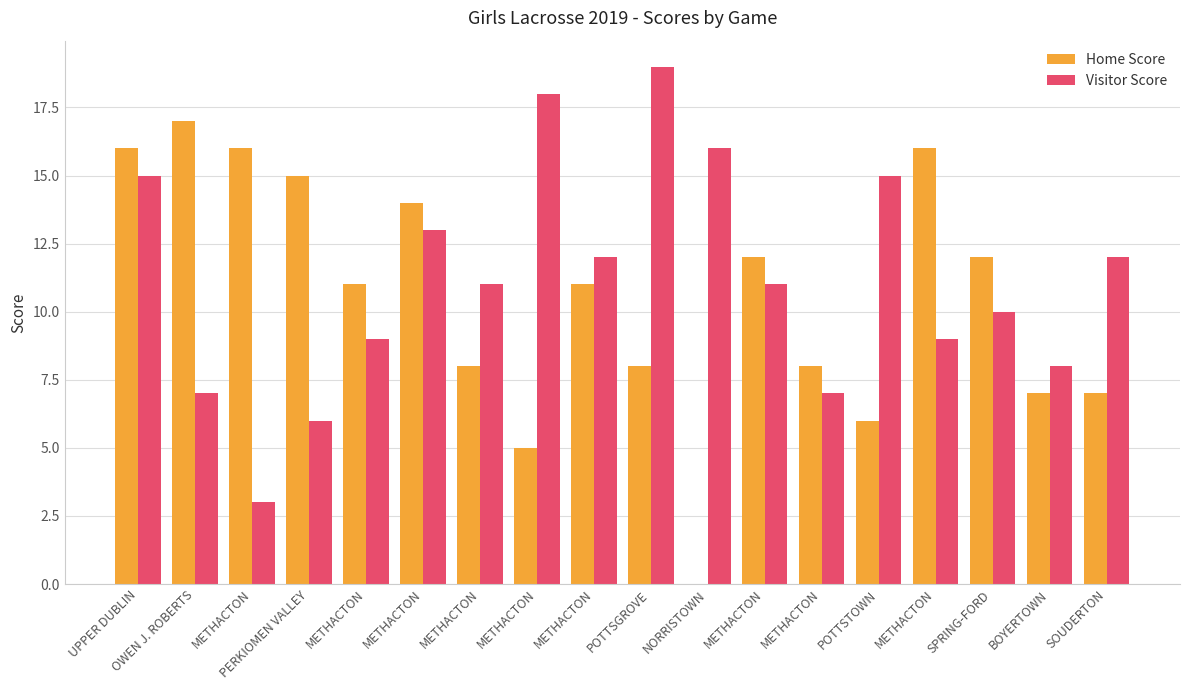

What is the difference between the second highest and minimum values in the Visitor Score series?

15